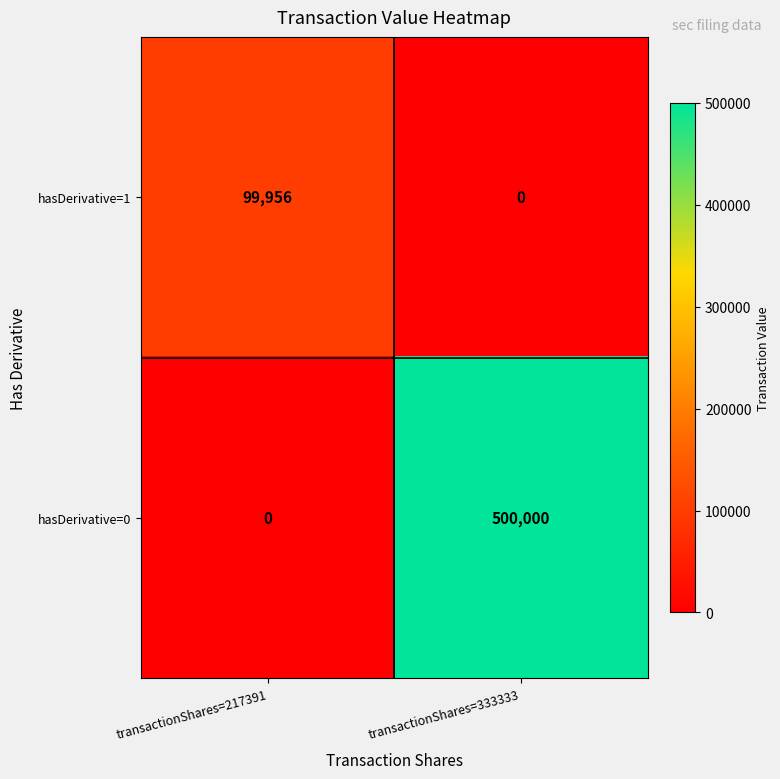

What is the average value of the hasDerivative=0 series?

250000